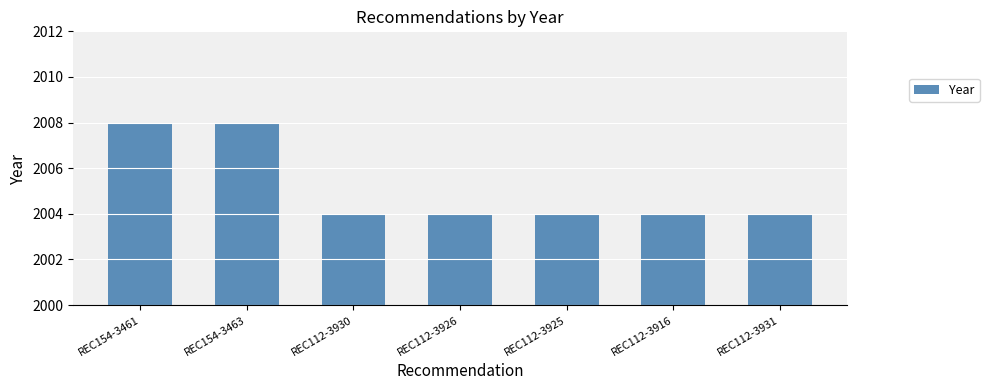

How many categories are shown in the chart?

7